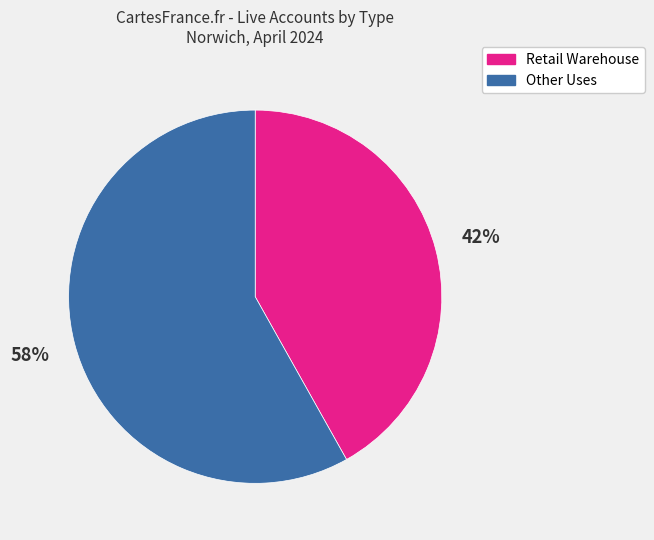

Approximately how many times larger is the value at Other Uses compared to Retail Warehouse?

1.4